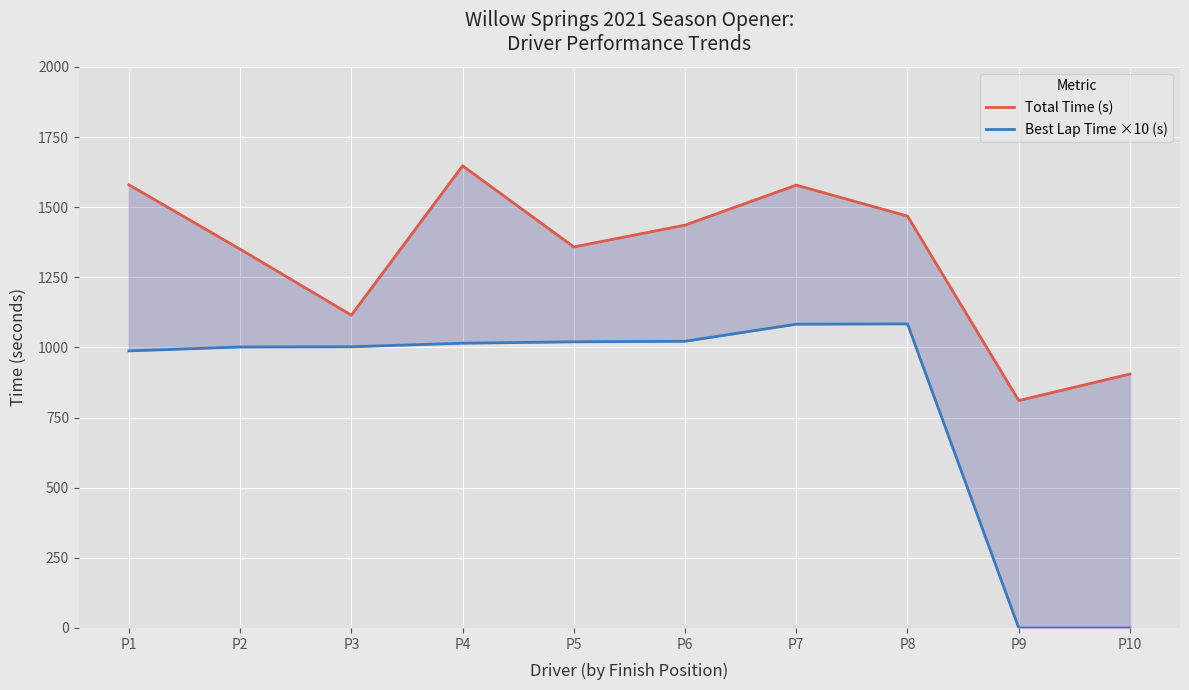

What is the total value across all series at P9?

810.6